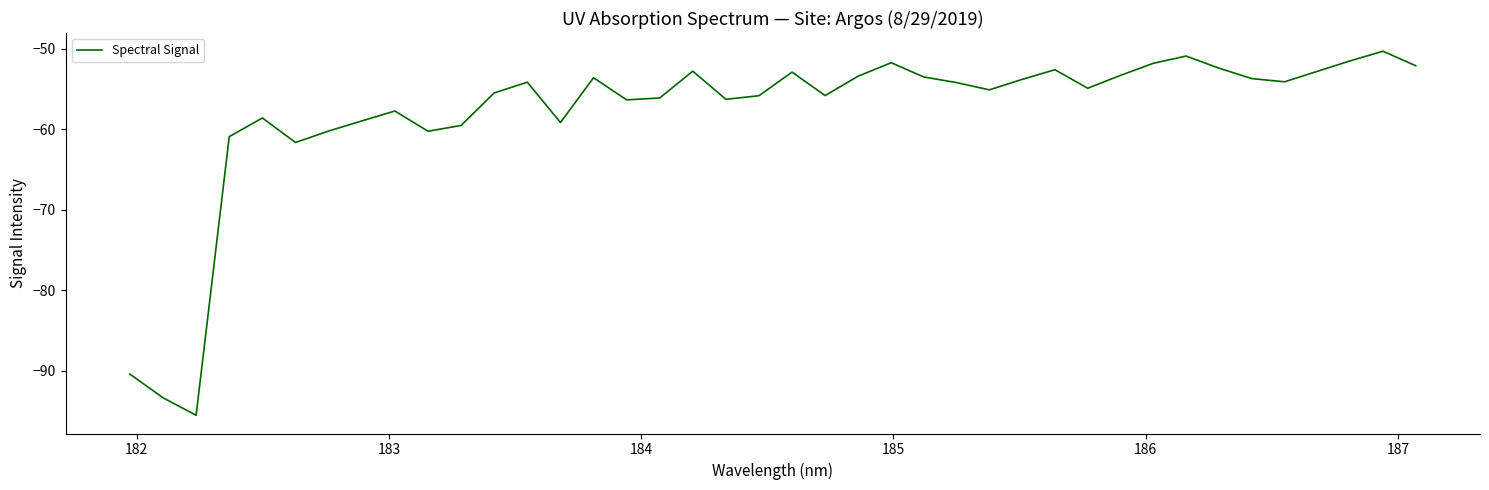

What is the maximum value shown in the chart?

-50.3